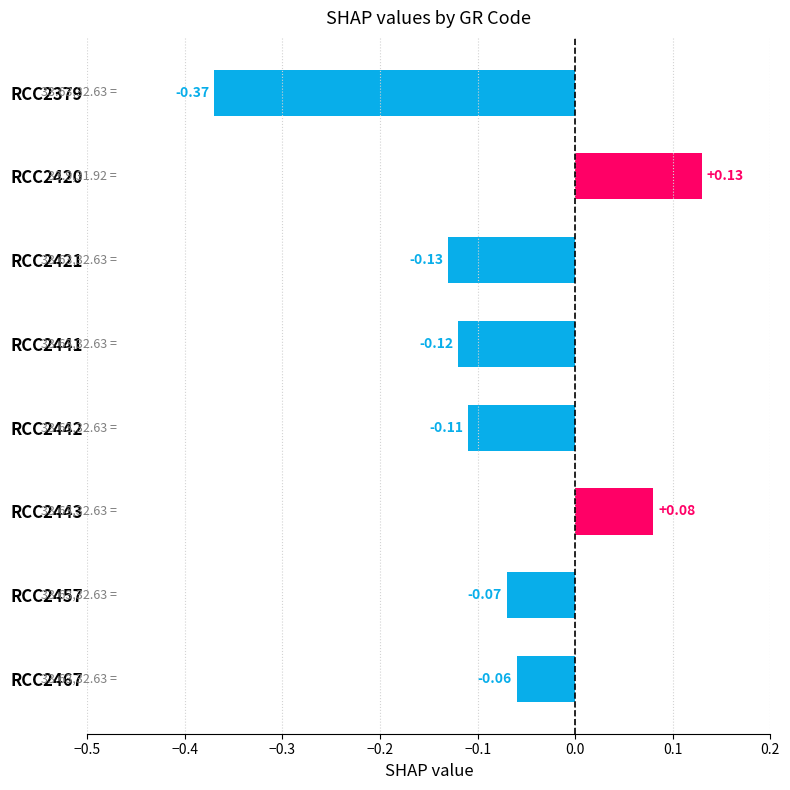

What is the difference between the maximum and minimum values?

0.5